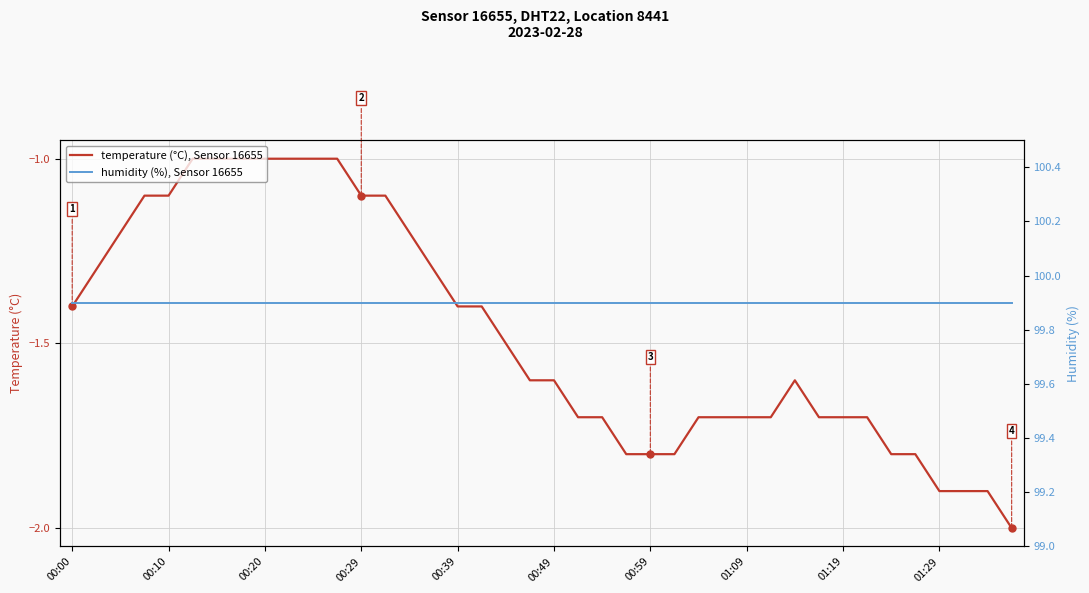

True or false: temperature (°C), Sensor 16655 and humidity (%), Sensor 16655 cross at least once.

False